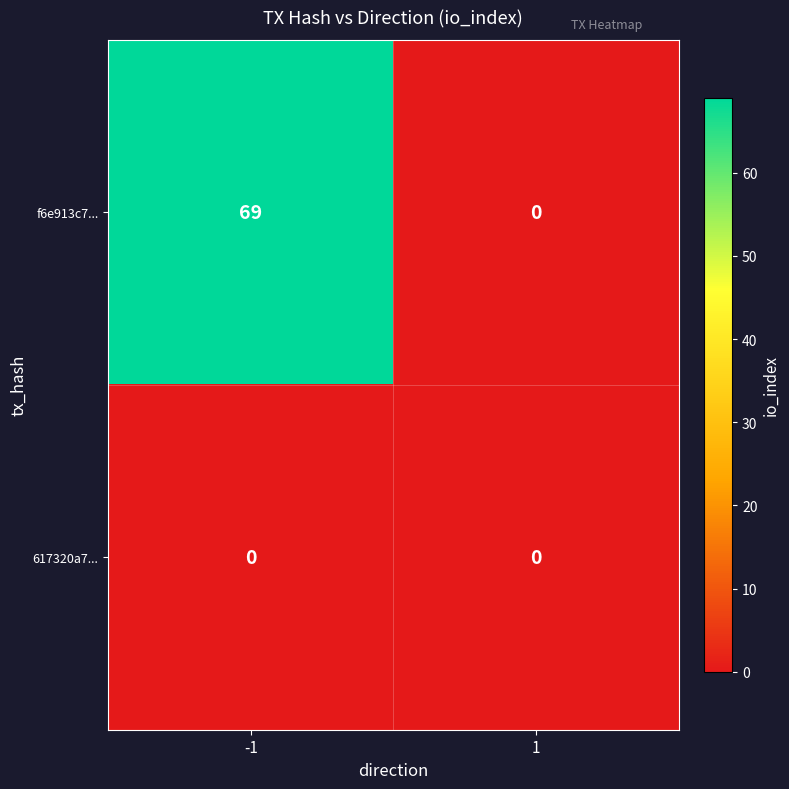

Which series has the largest range (max minus min)?

f6e913c7...